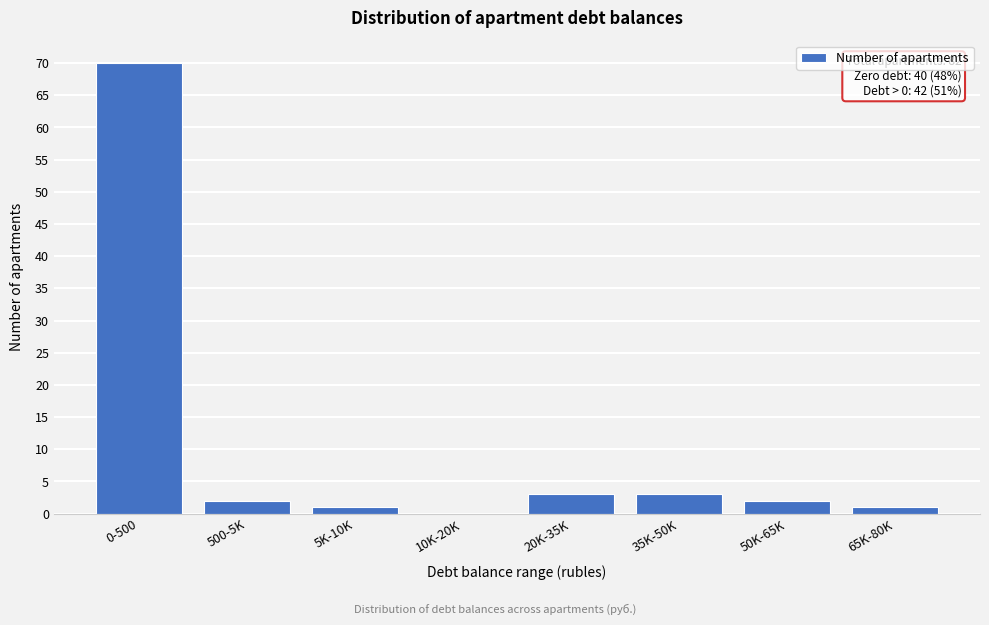

Reading right to left, list all the values displayed in this chart.

65K-80K=1	50K-65K=2	35K-50K=3	20K-35K=3	10K-20K=0	5K-10K=1	500-5K=2	0-500=70